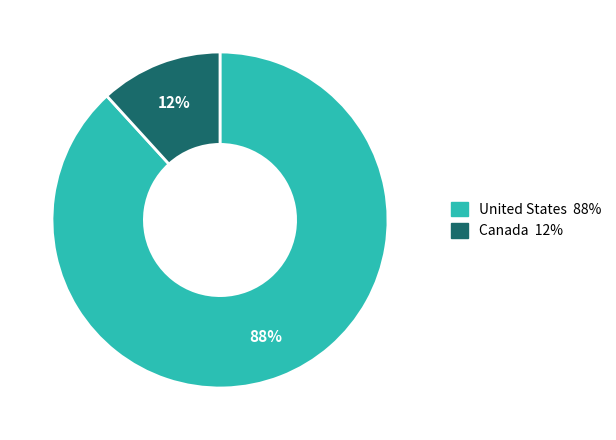

To the nearest percent, what is the difference between the largest and smallest slice percentages?

76%